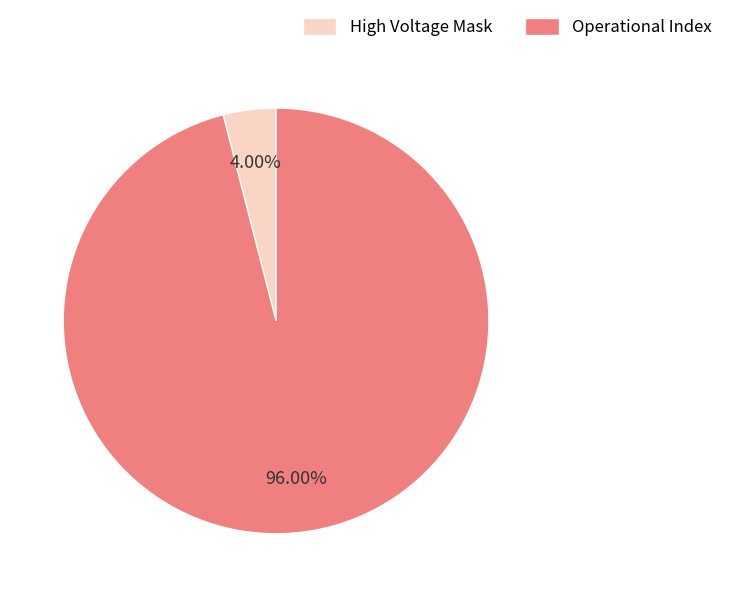

Count the number of slices in the pie.

2